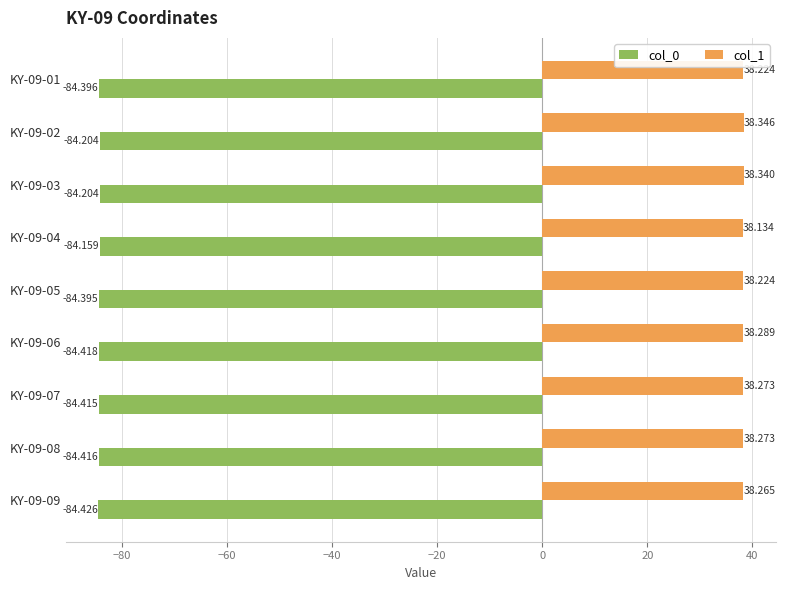

Is the value of col_1 at KY-09-02 greater than the value of col_0 at KY-09-05?

Yes